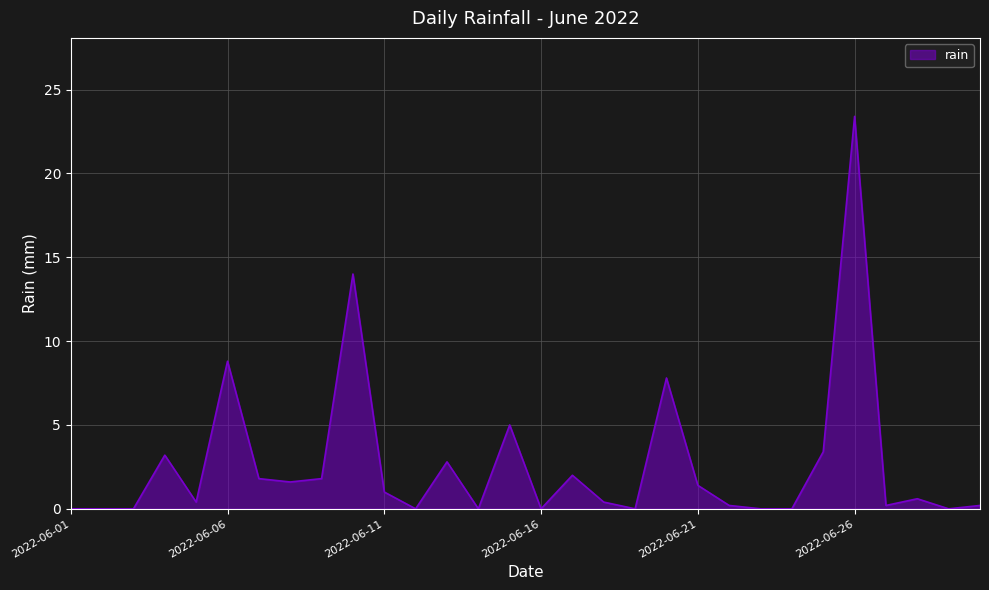

What is the greatest value displayed?

23.4